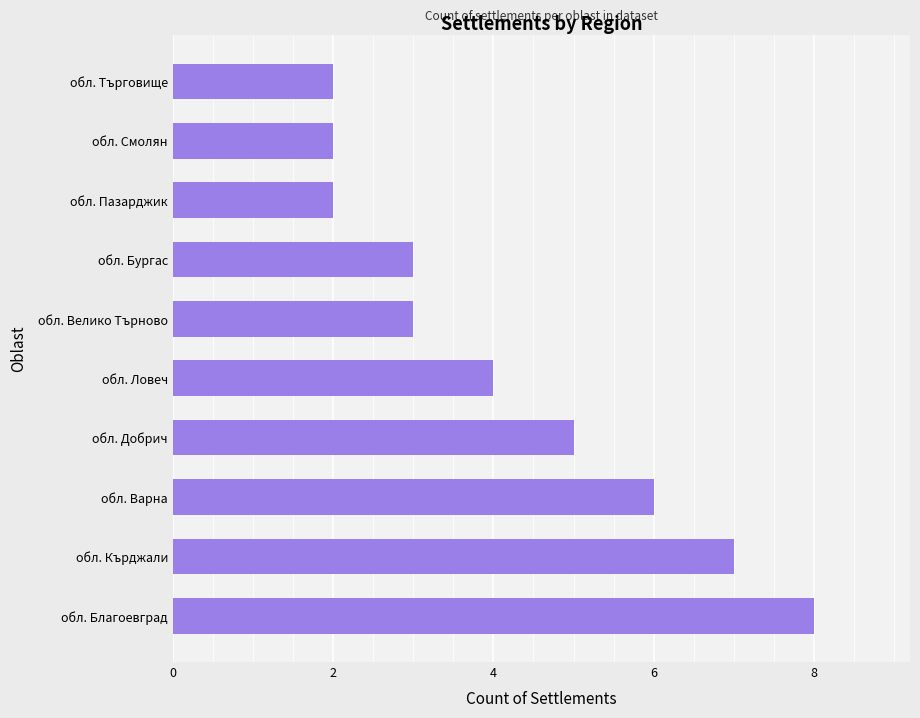

Which has a higher value, обл. Варна or обл. Добрич?

обл. Варна